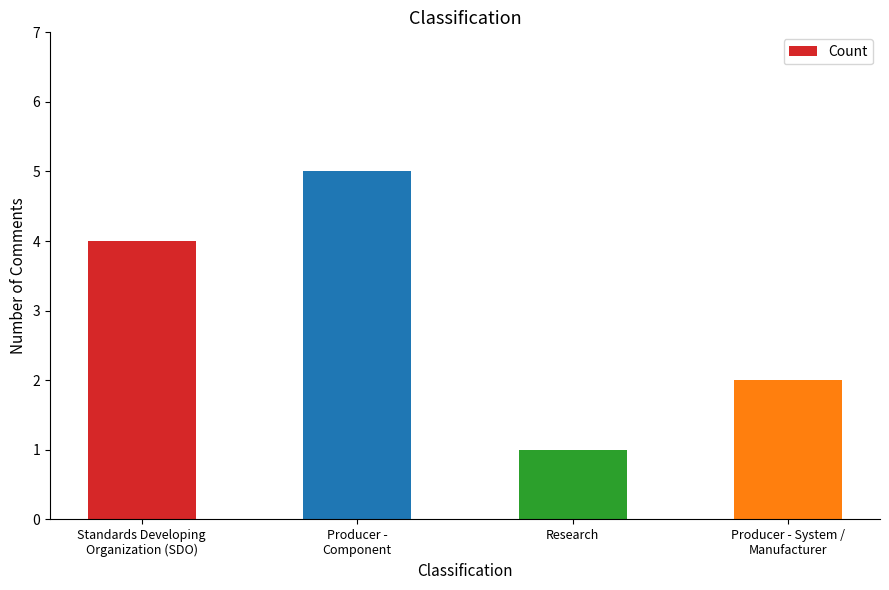

Is it true that the value at Producer - System /
Manufacturer is 2?

True